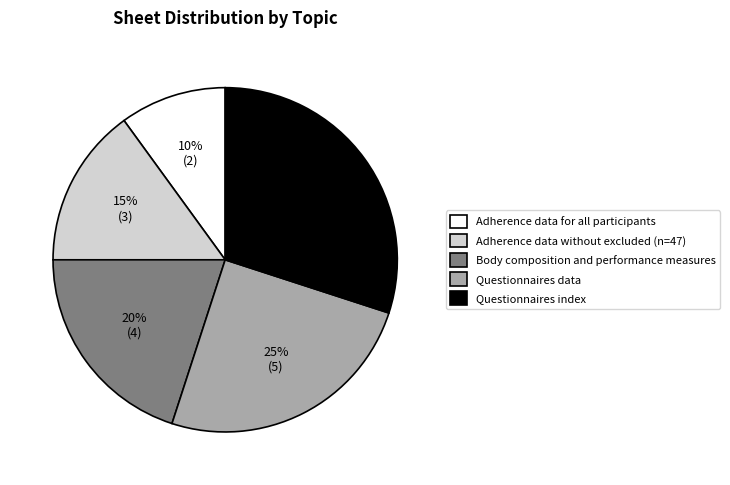

To the nearest percent, what portion does Questionnaires index represent?

30%